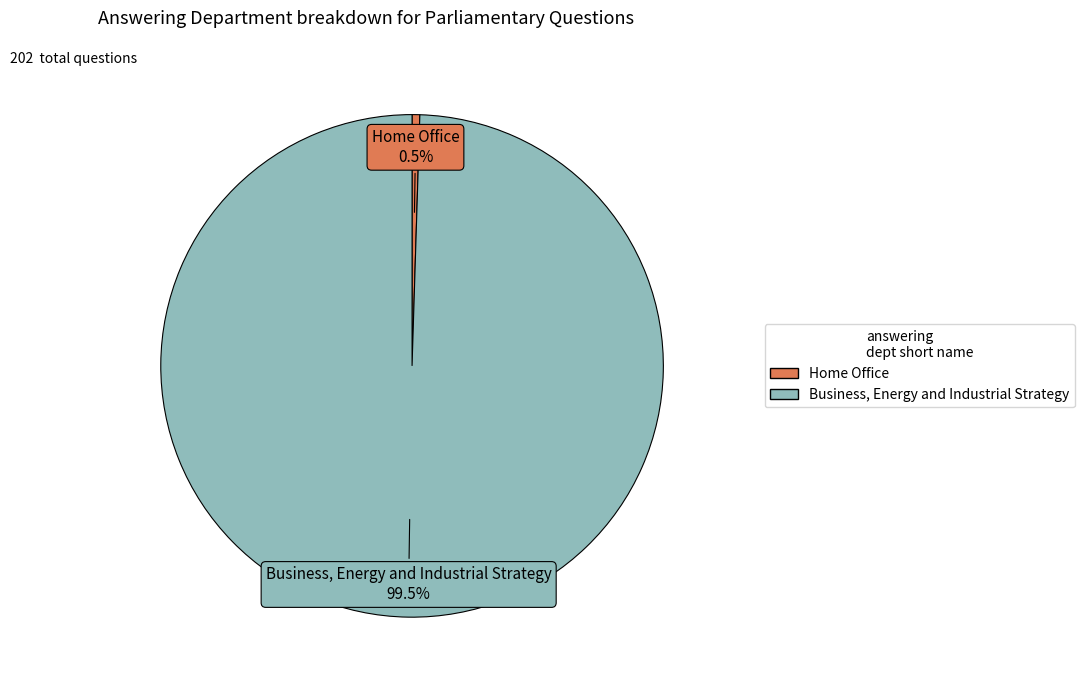

Which category has the smallest portion of the pie?

Home Office